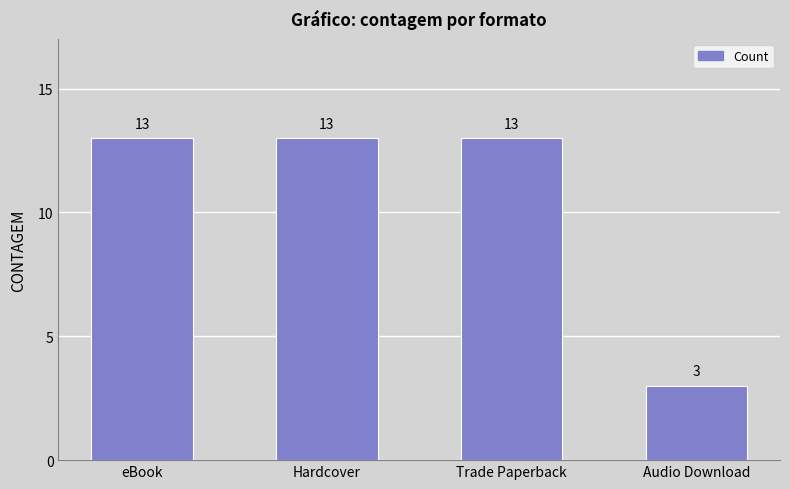

Reading right to left, extract all data points from this chart.

3	13	13	13